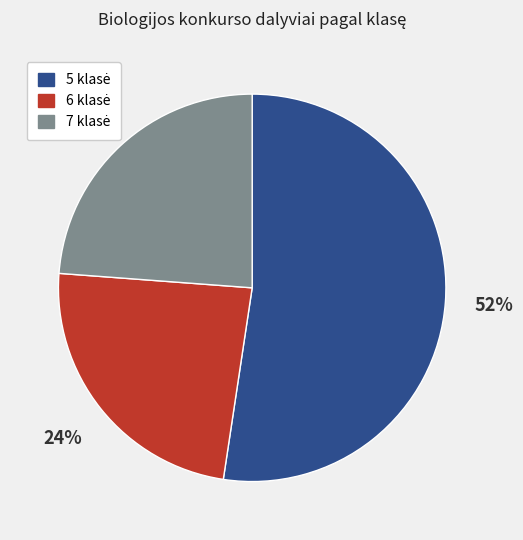

Is there a majority slice in this chart?

Yes